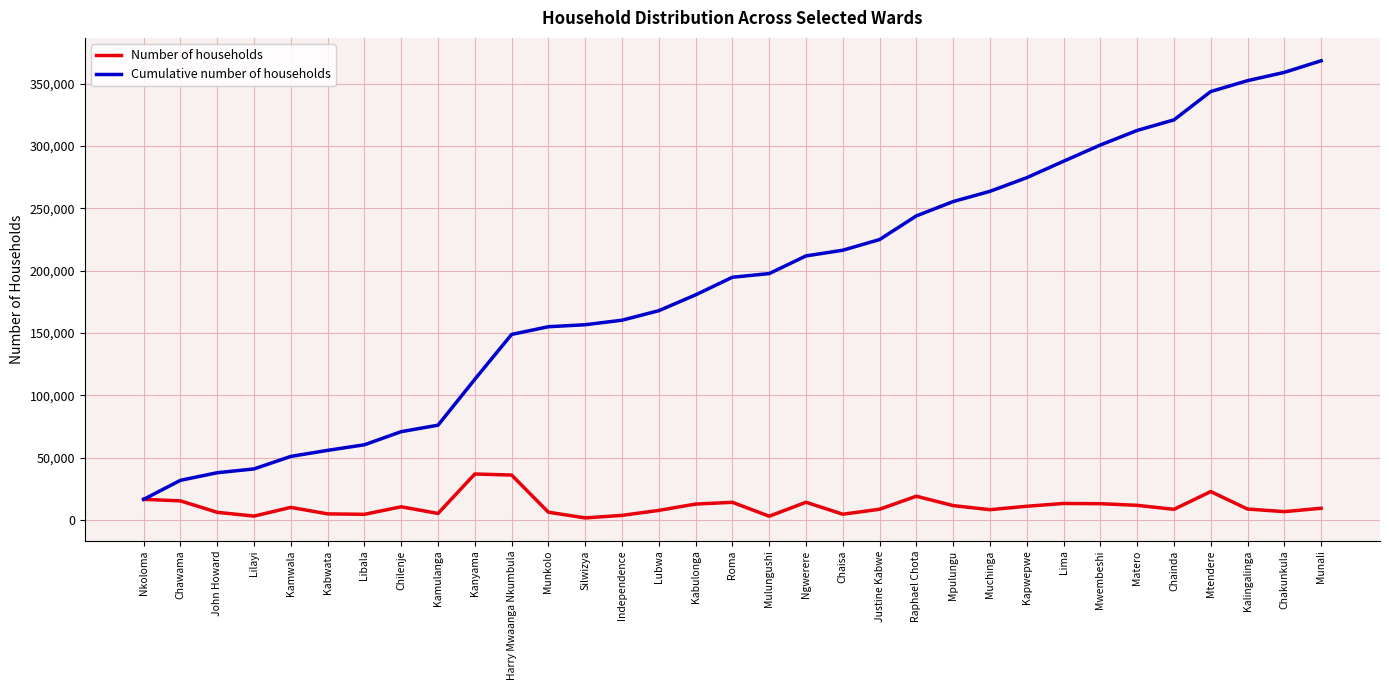

Which series changed the most between John Howard and Independence?

Cumulative number of households